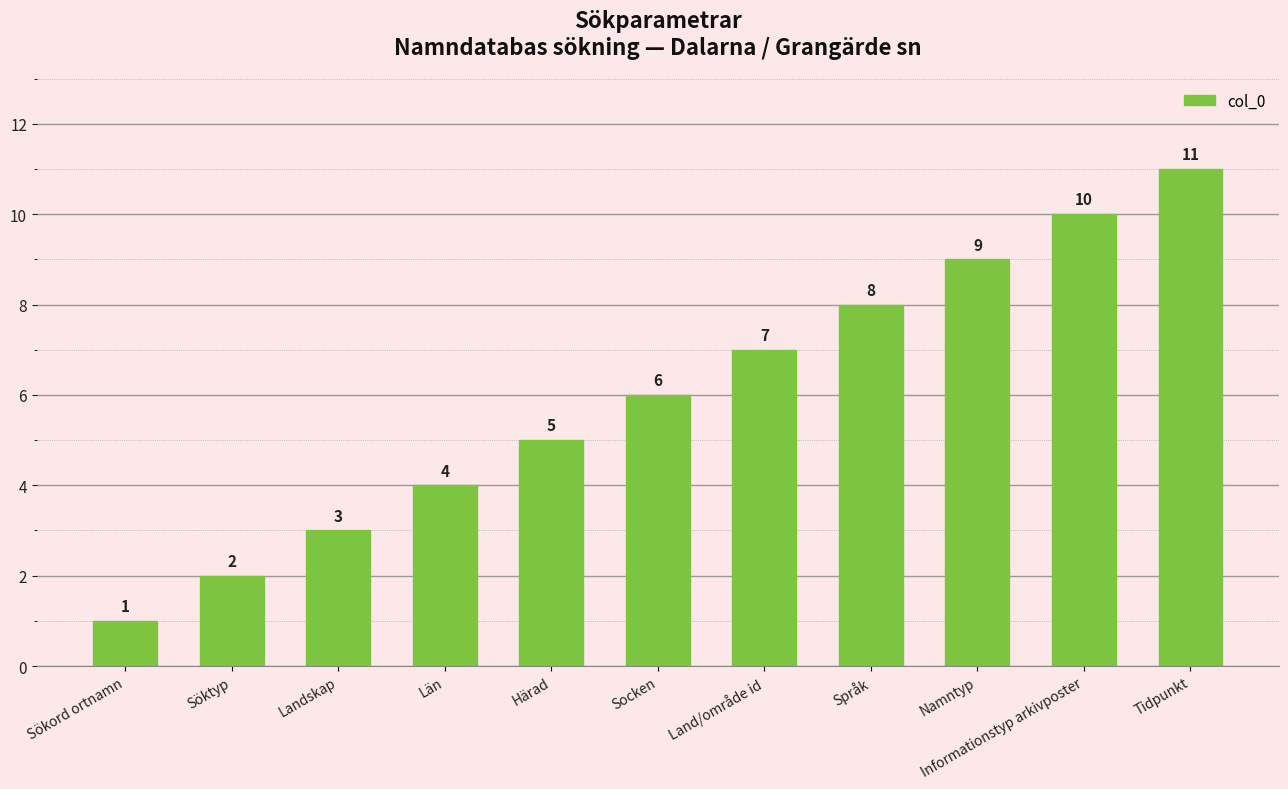

Between Informationstyp arkivposter and Namntyp, which is larger?

Informationstyp arkivposter